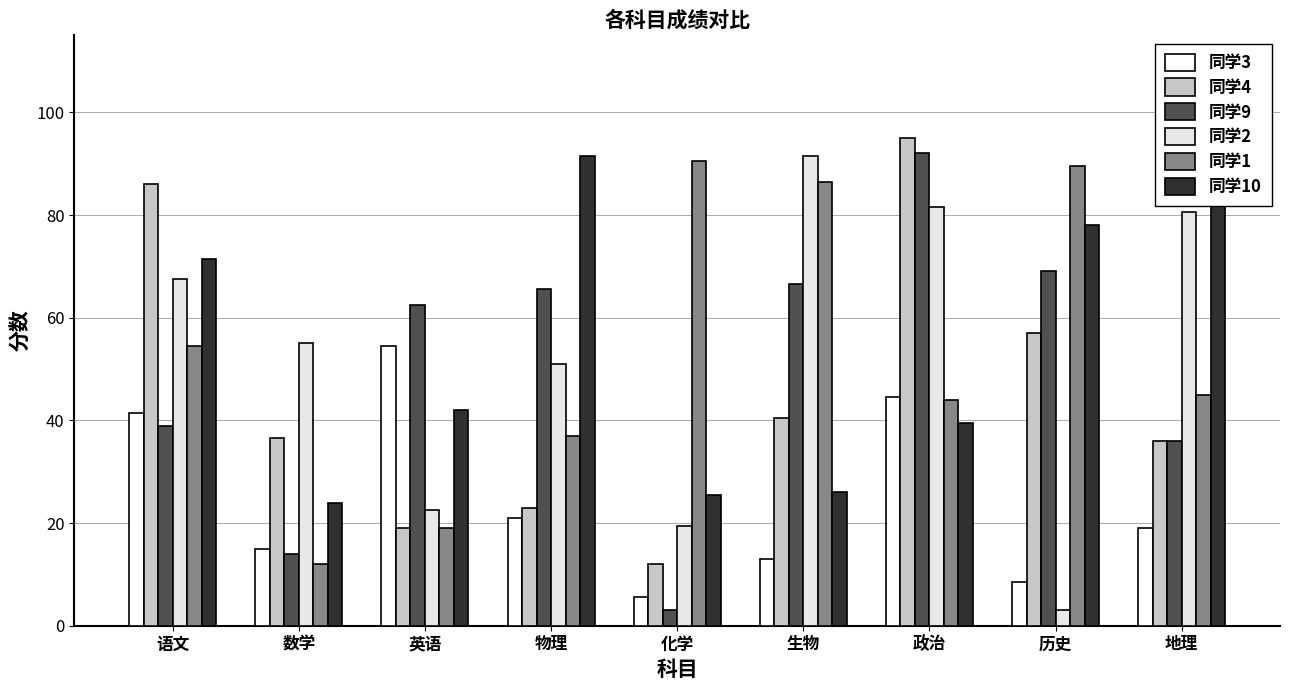

What is the difference between the second highest and second lowest values in the 同学4 series?

67.0